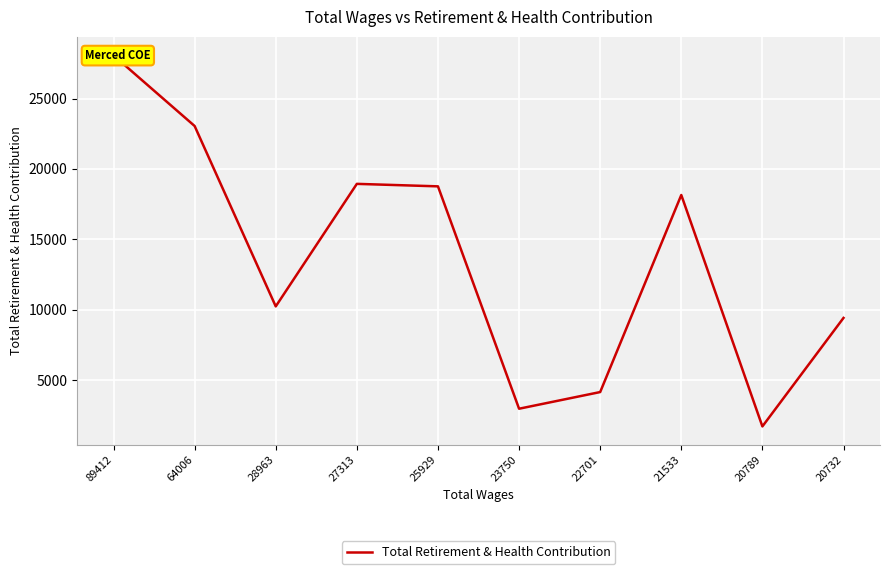

At which category does the chart reach its peak across all series?

89412